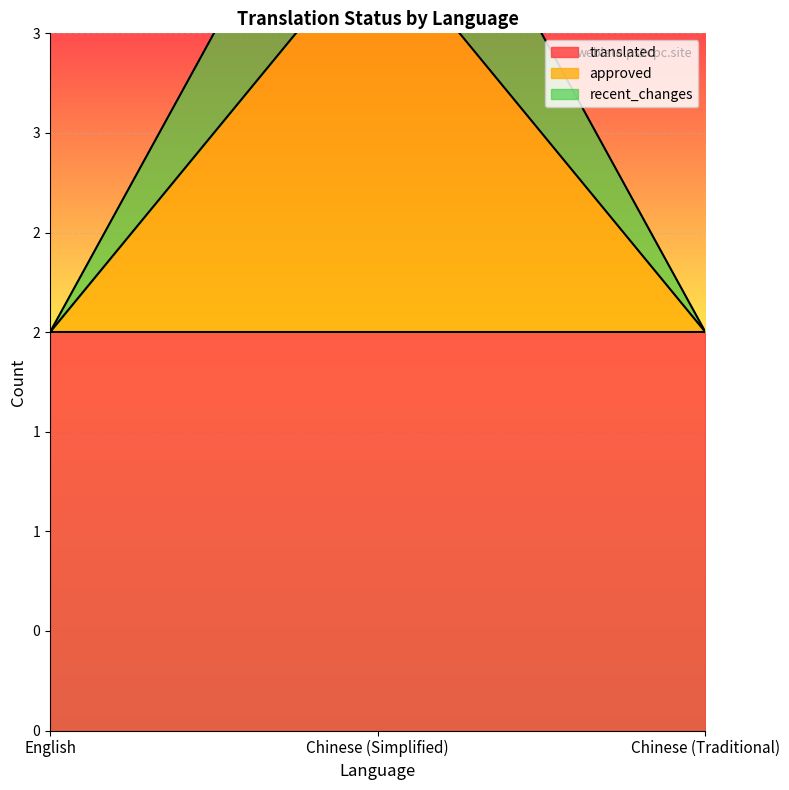

What is the difference between the maximum and second lowest values in the approved series?

2